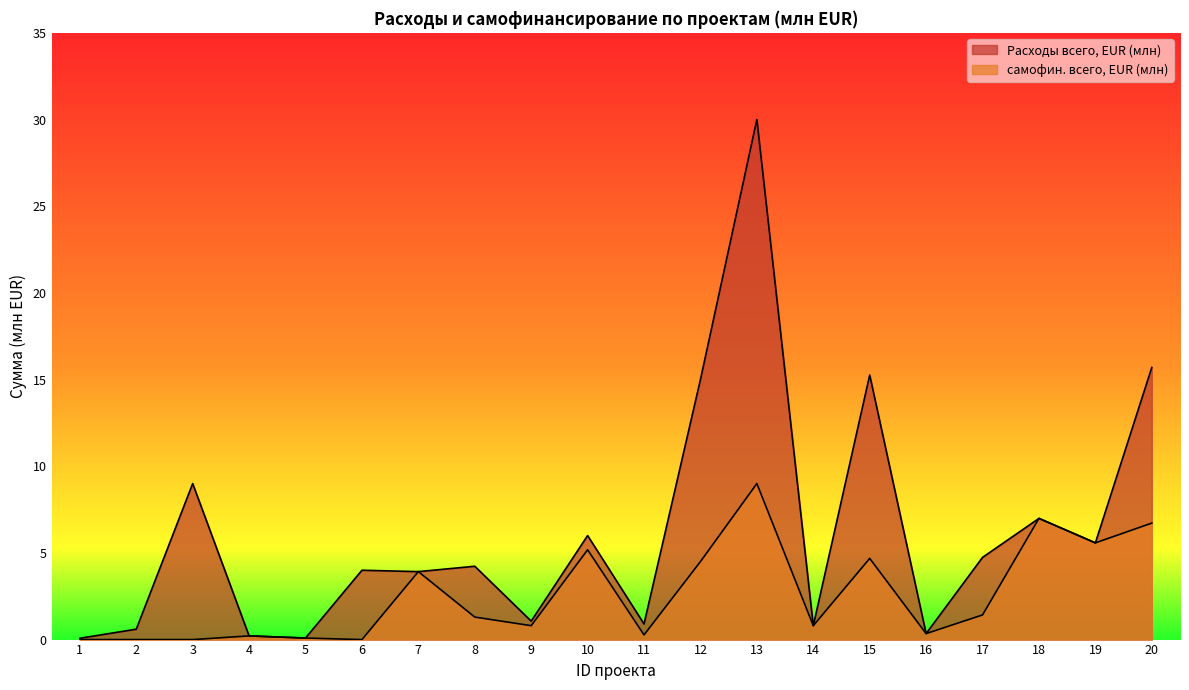

Rank the categories by самофин. всего, EUR (млн) value from lowest to highest.

1, 2, 3, 6, 5, 4, 11, 16, 14, 9, 8, 17, 7, 12, 15, 10, 19, 20, 18, 13